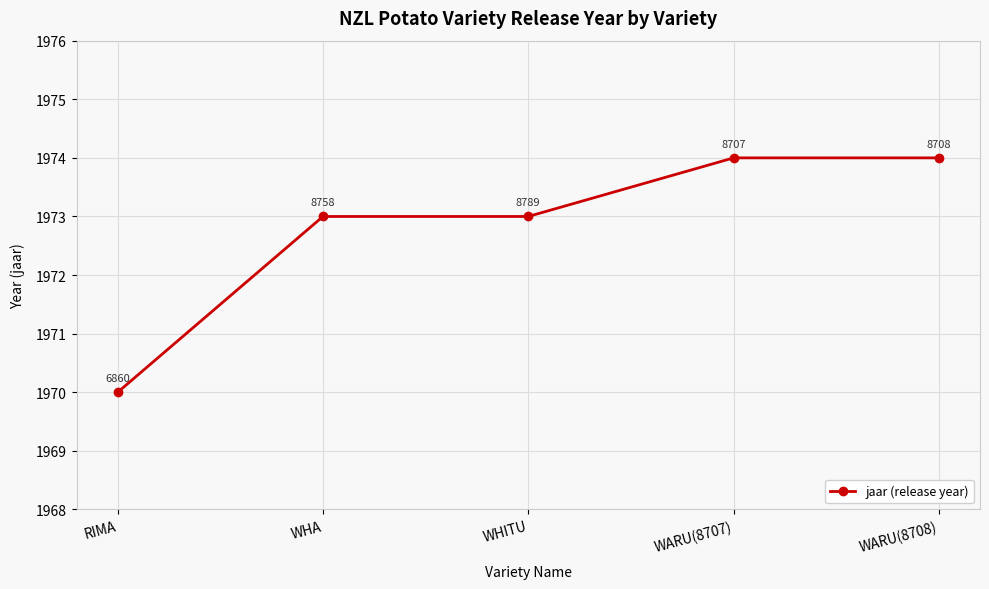

How many values are between 1973 and 1974?

4